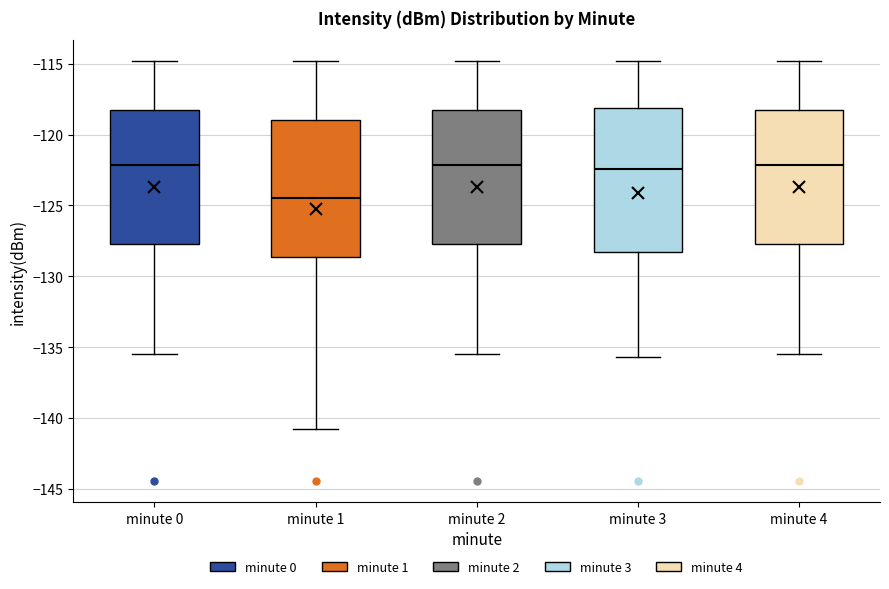

Reading left to right, read every box against the y-axis: the position of its median line, the range the box covers, and the ends of its whiskers. The values are not printed on the chart, so give them approximately, as read against the axis.

minute 0: median -122.0, box -127.5 to -118.5, whiskers -135.5 to -115.0
minute 1: median -124.5, box -128.5 to -119.0, whiskers -141.0 to -115.0
minute 2: median -122.0, box -127.5 to -118.5, whiskers -135.5 to -115.0
minute 3: median -122.5, box -128.5 to -118.0, whiskers -135.5 to -115.0
minute 4: median -122.0, box -127.5 to -118.5, whiskers -135.5 to -115.0